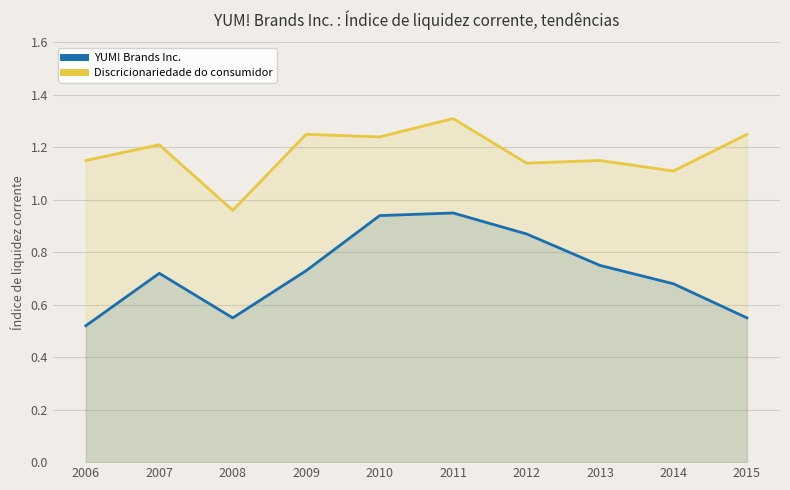

Count the number of data series in this chart.

2